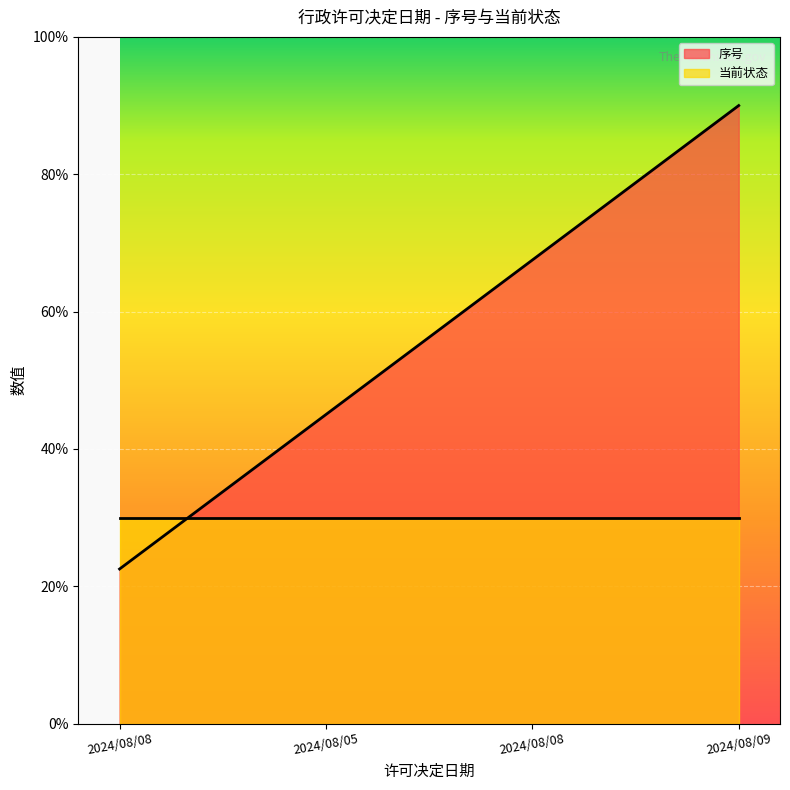

What is the label of the 3rd point from the left?

2024/08/08